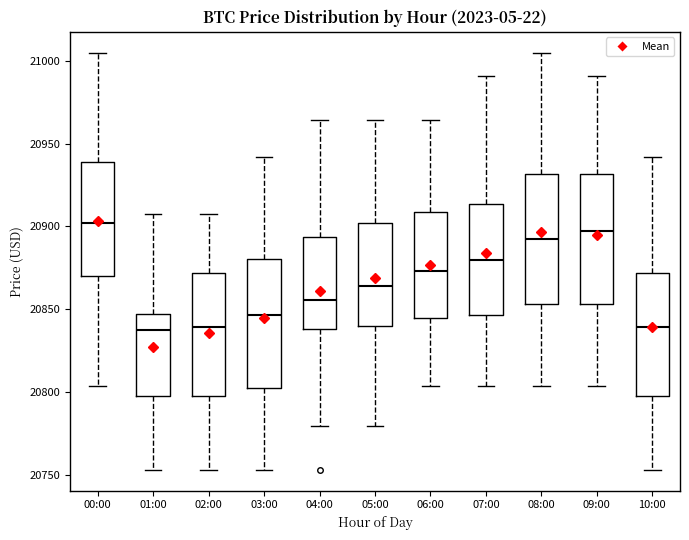

Where is the upper edge of the box for 07:00 on the y-axis? The values are not printed on the chart, so give them approximately, as read against the axis.

20915